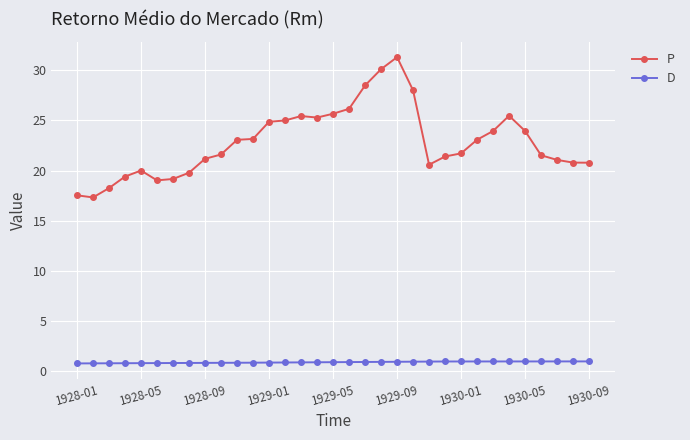

Which series has the largest total across all categories?

P